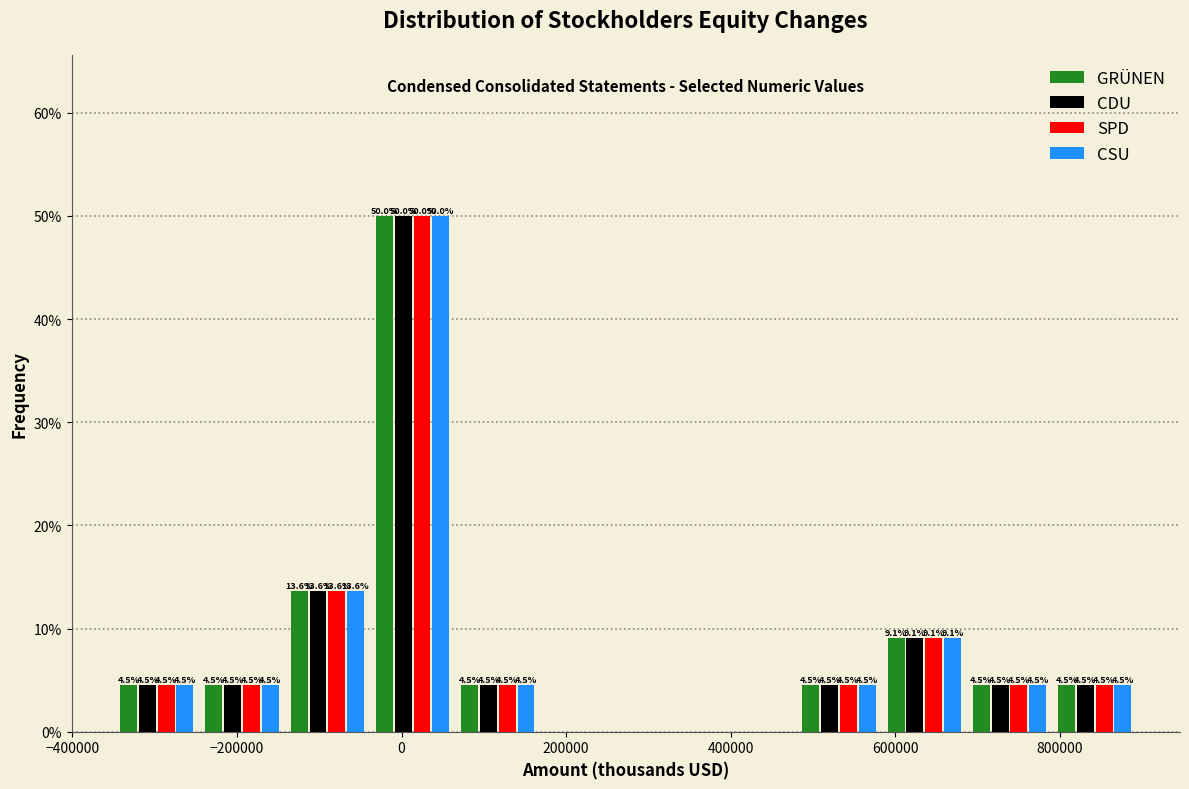

In the CSU series, which range on the x-axis has the tallest bar?

-40000 to 60000